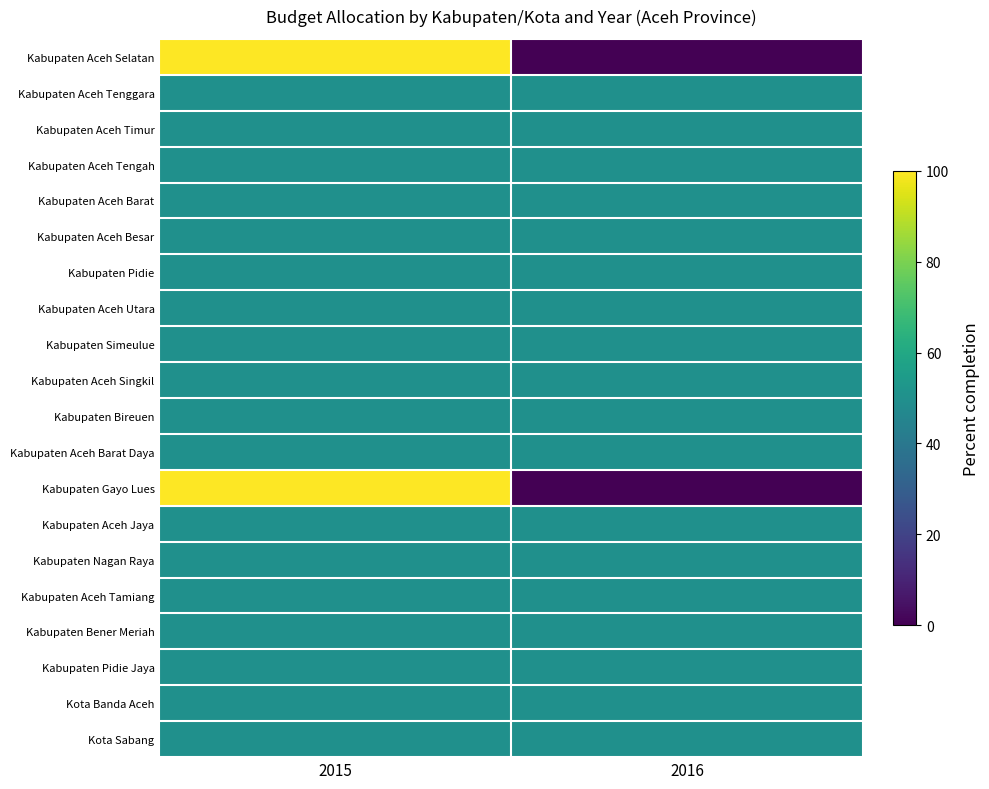

Reading left to right, transcribe all the data shown in this chart.

Kabupaten Aceh Selatan: 2015=100	2016=0
Kabupaten Aceh Tenggara: 2015=50	2016=50
Kabupaten Aceh Timur: 2015=50	2016=50
Kabupaten Aceh Tengah: 2015=50	2016=50
Kabupaten Aceh Barat: 2015=50	2016=50
Kabupaten Aceh Besar: 2015=50	2016=50
Kabupaten Pidie: 2015=50	2016=50
Kabupaten Aceh Utara: 2015=50	2016=50
Kabupaten Simeulue: 2015=50	2016=50
Kabupaten Aceh Singkil: 2015=50	2016=50
Kabupaten Bireuen: 2015=50	2016=50
Kabupaten Aceh Barat Daya: 2015=50	2016=50
Kabupaten Gayo Lues: 2015=100	2016=0
Kabupaten Aceh Jaya: 2015=50	2016=50
Kabupaten Nagan Raya: 2015=50	2016=50
Kabupaten Aceh Tamiang: 2015=50	2016=50
Kabupaten Bener Meriah: 2015=50	2016=50
Kabupaten Pidie Jaya: 2015=50	2016=50
Kota Banda Aceh: 2015=50	2016=50
Kota Sabang: 2015=50	2016=50